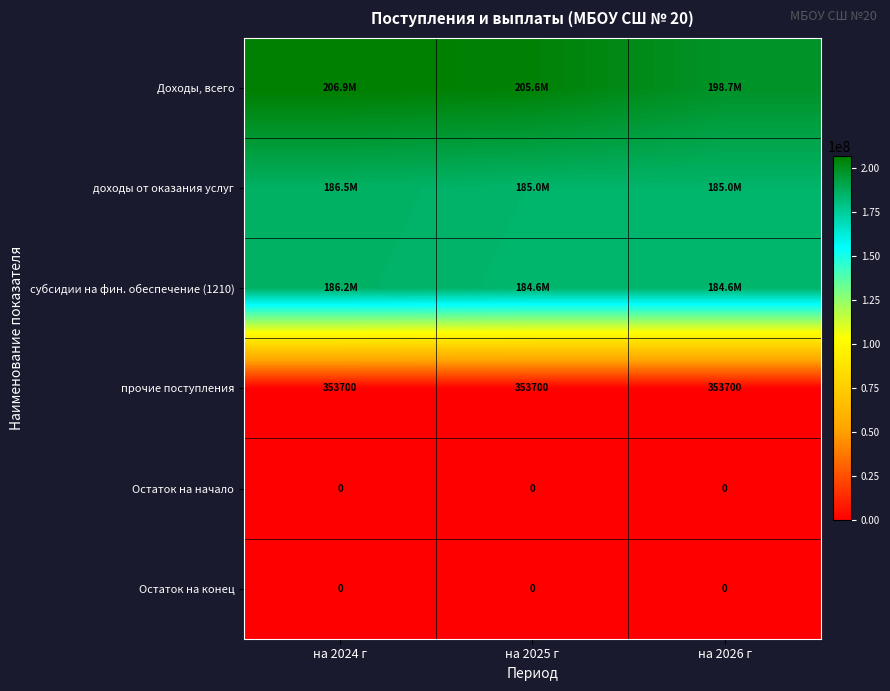

Is the value of прочие поступления at на 2026 г greater than the value of Остаток на начало at на 2026 г?

Yes